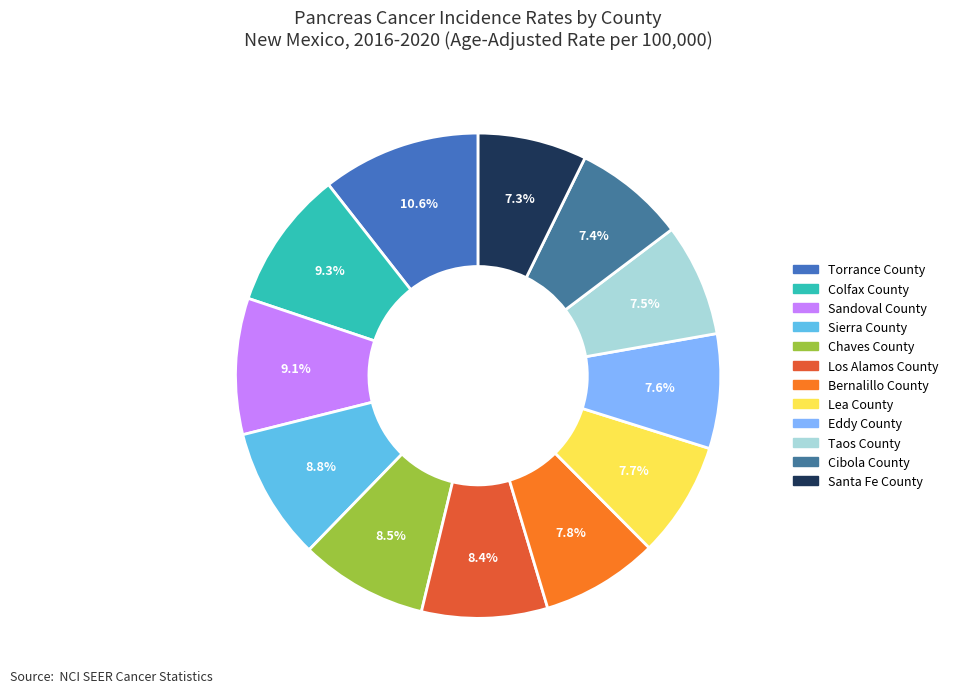

Which category has the biggest portion of the pie?

Torrance County